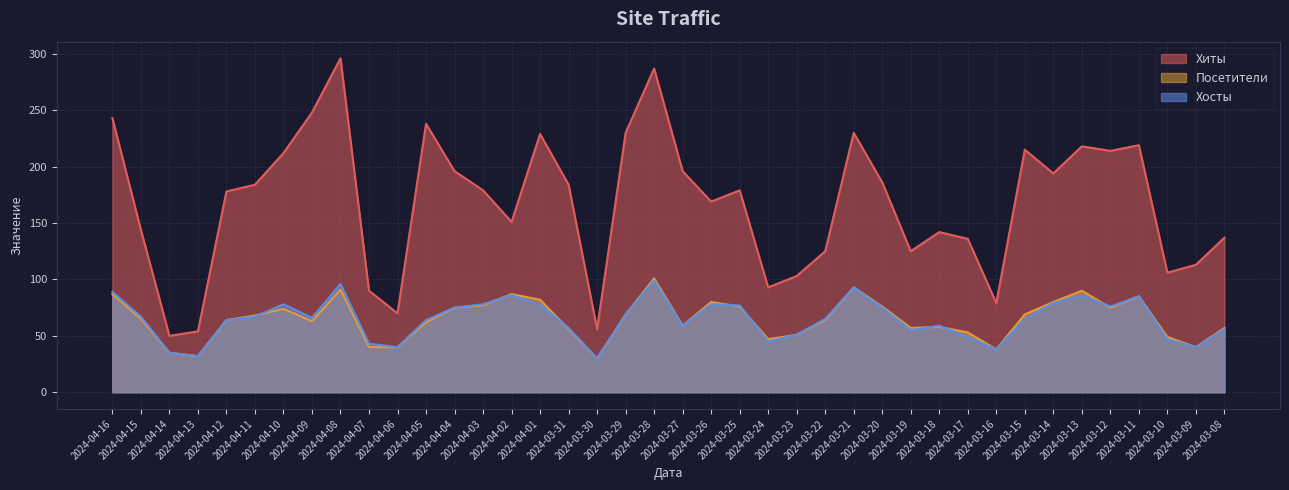

How many data points in Посетители are above 65?

19